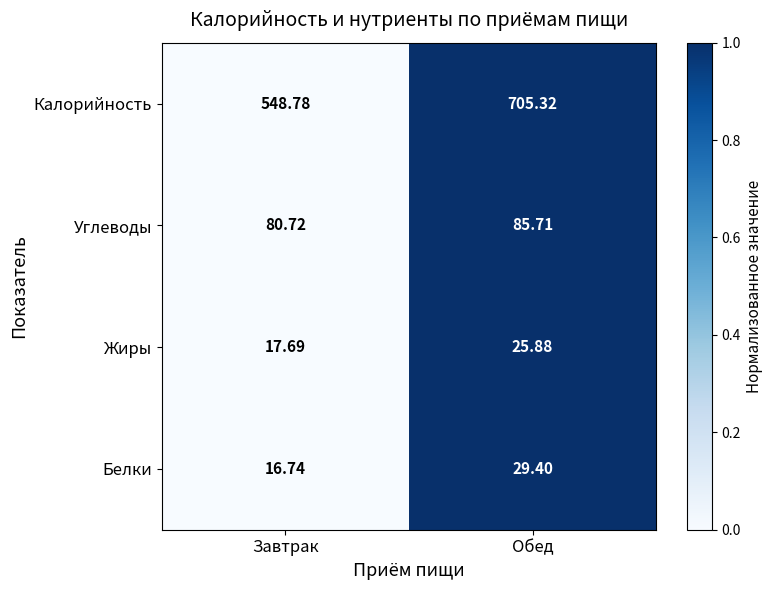

Which series has the largest range (max minus min)?

Калорийность